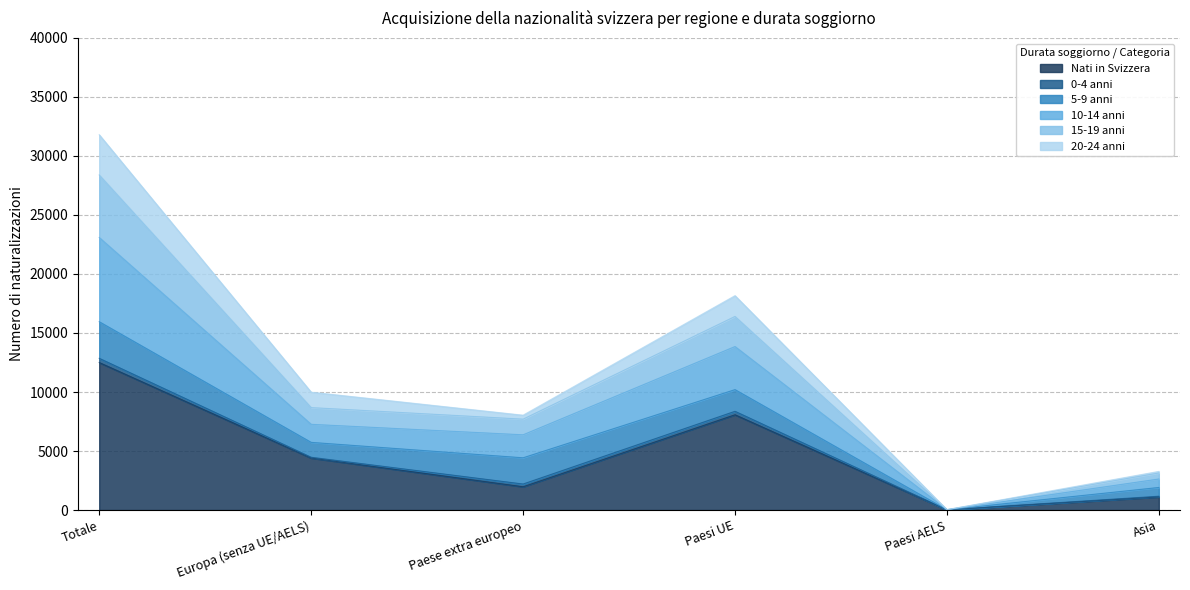

Read the 10-14 anni value at Paesi AELS, to the nearest 50.

50